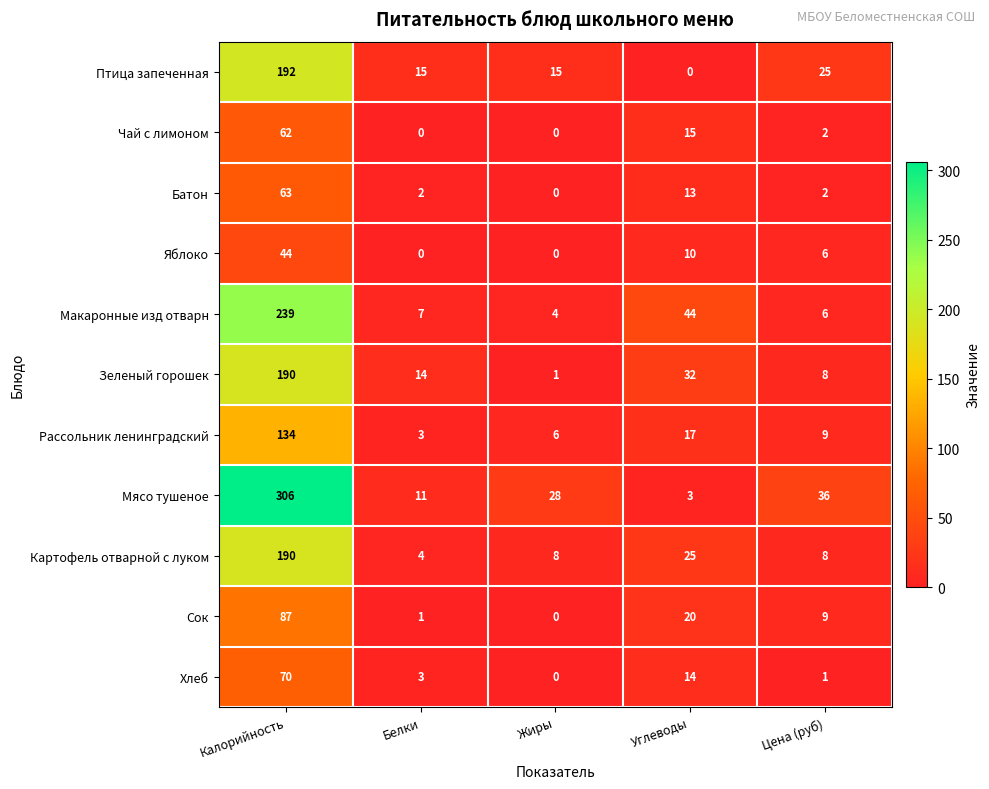

What is the maximum value shown in the chart?

306